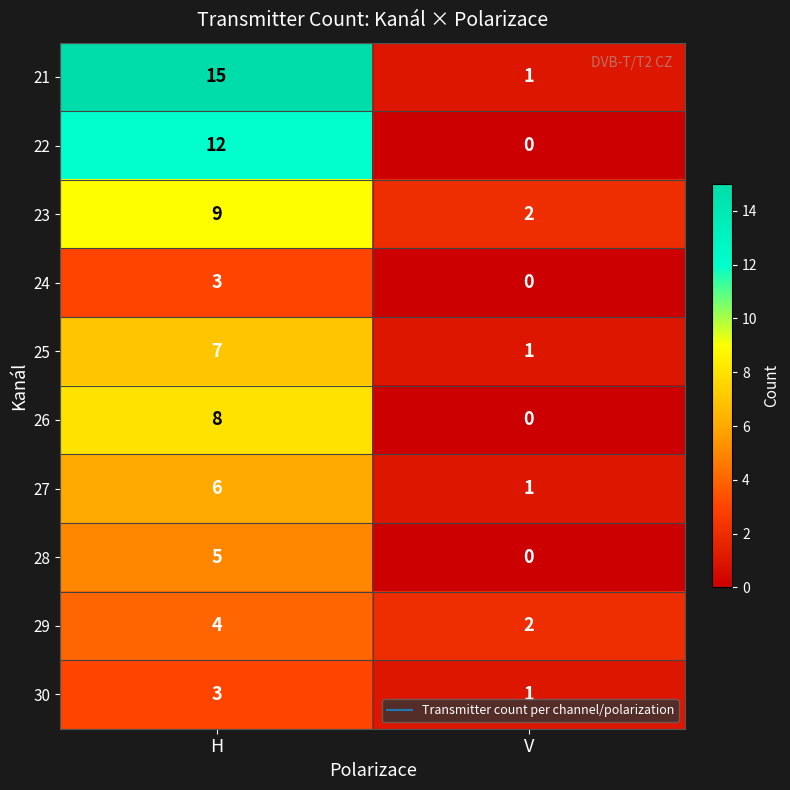

Which series has the largest total across all categories?

21